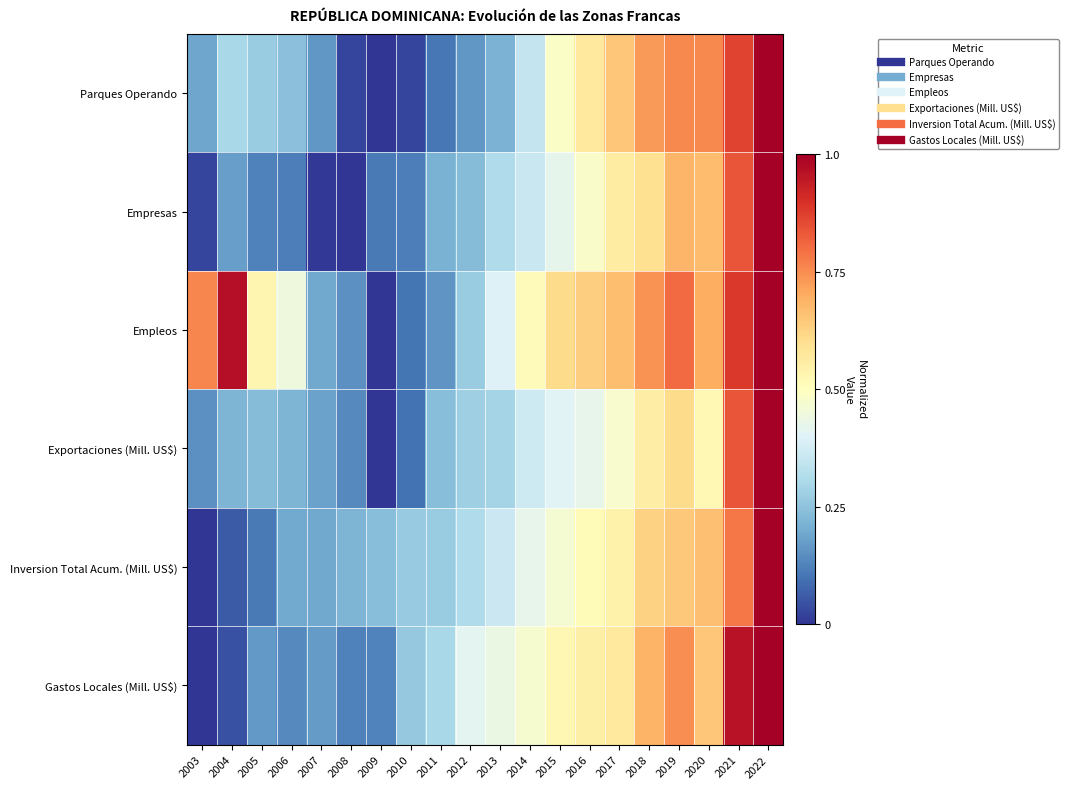

What is the difference between the highest and lowest values at 2011?

0.2